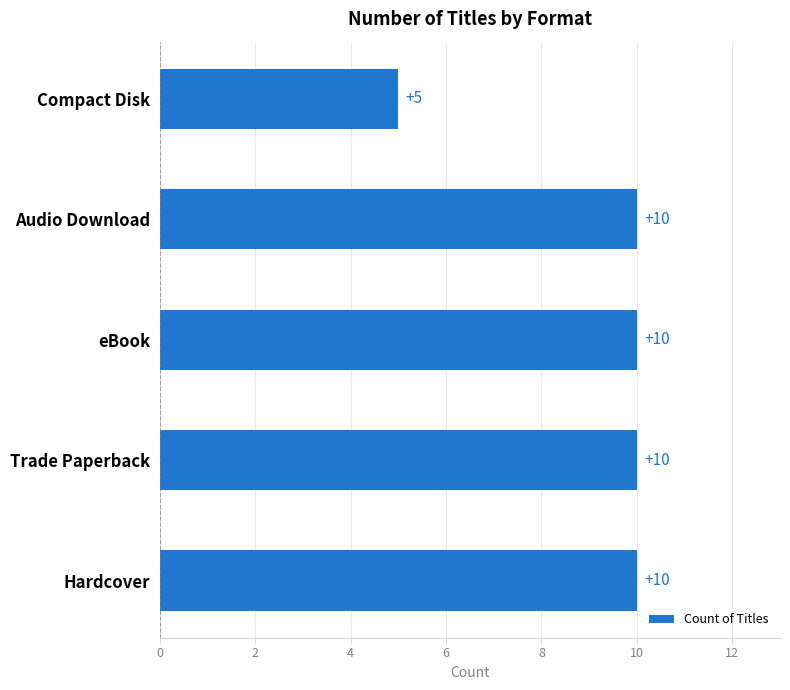

Approximately how many times larger is the value at Compact Disk compared to Hardcover?

0.5